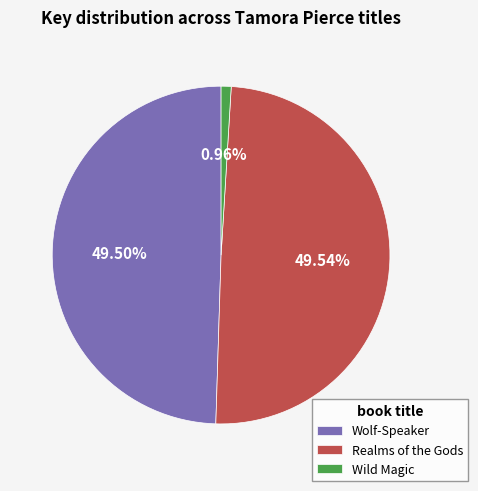

Is the sum of Wild Magic and Realms of the Gods greater than half?

Yes